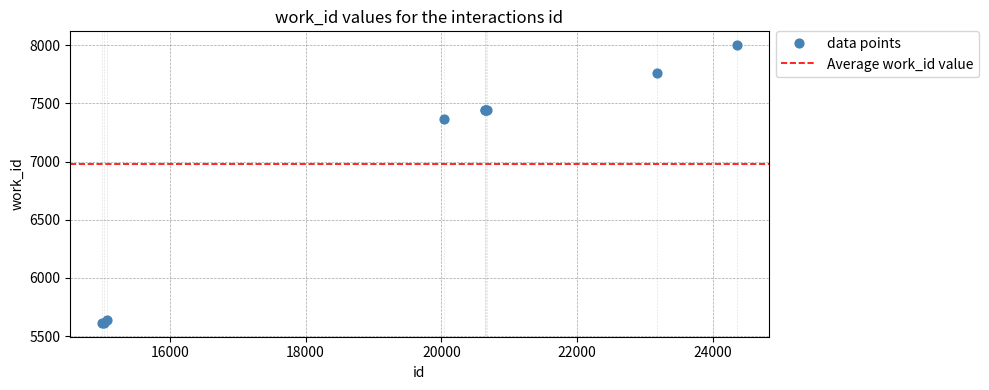

What Y value in the scatter plot is closest to 6806?

7365